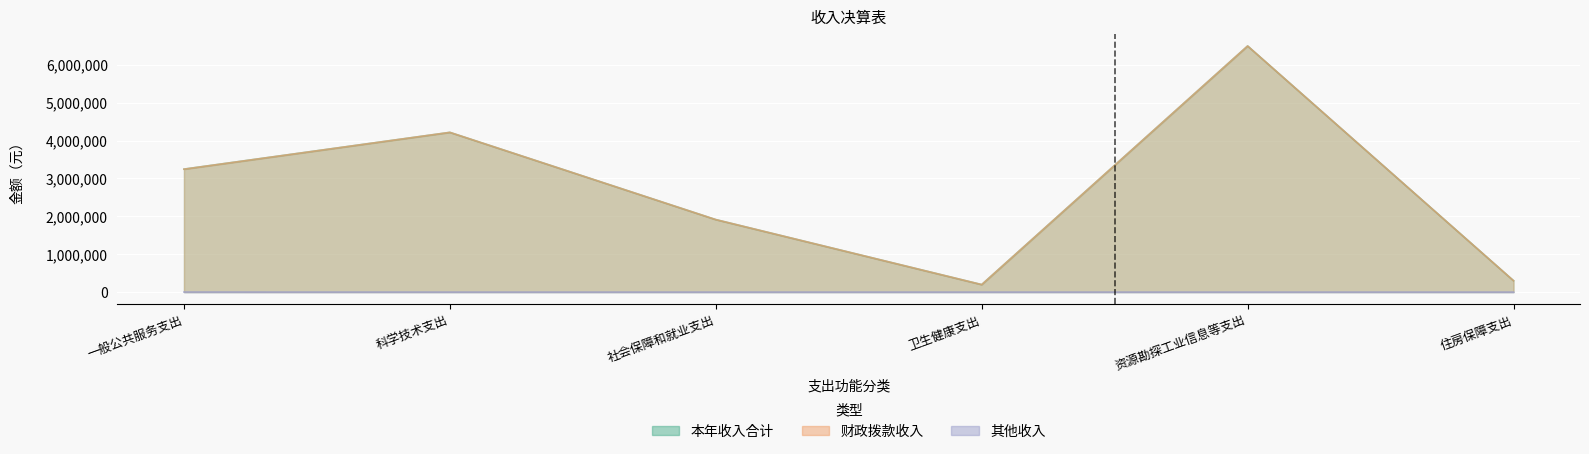

True or false: 一般公共服务支出 has more than 0 points higher than both neighbors.

False